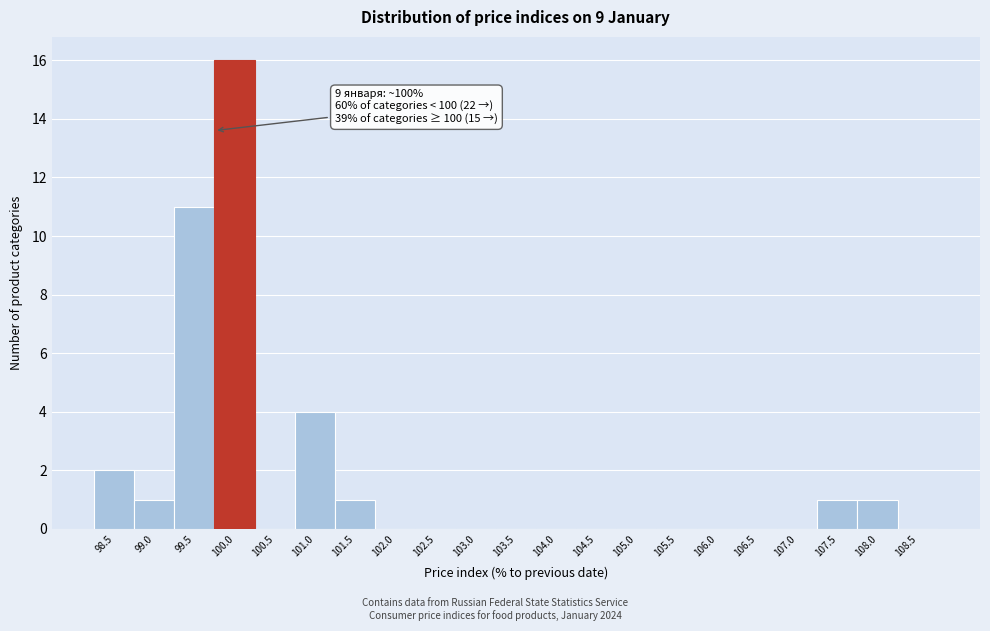

Reading right to left, what are all the values shown in this chart?

108.5=0	108.0=1	107.5=1	107.0=0	106.5=0	106.0=0	105.5=0	105.0=0	104.5=0	104.0=0	103.5=0	103.0=0	102.5=0	102.0=0	101.5=1	101.0=4	100.5=0	100.0=16	99.5=11	99.0=1	98.5=2